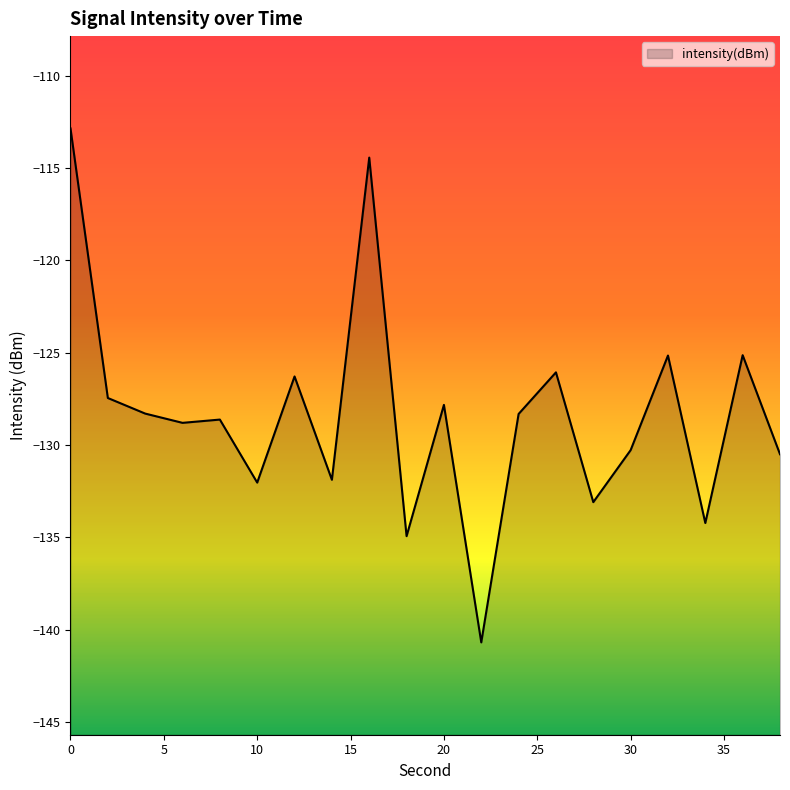

The chart shows a value of -84.9 at 22. True or false?

False